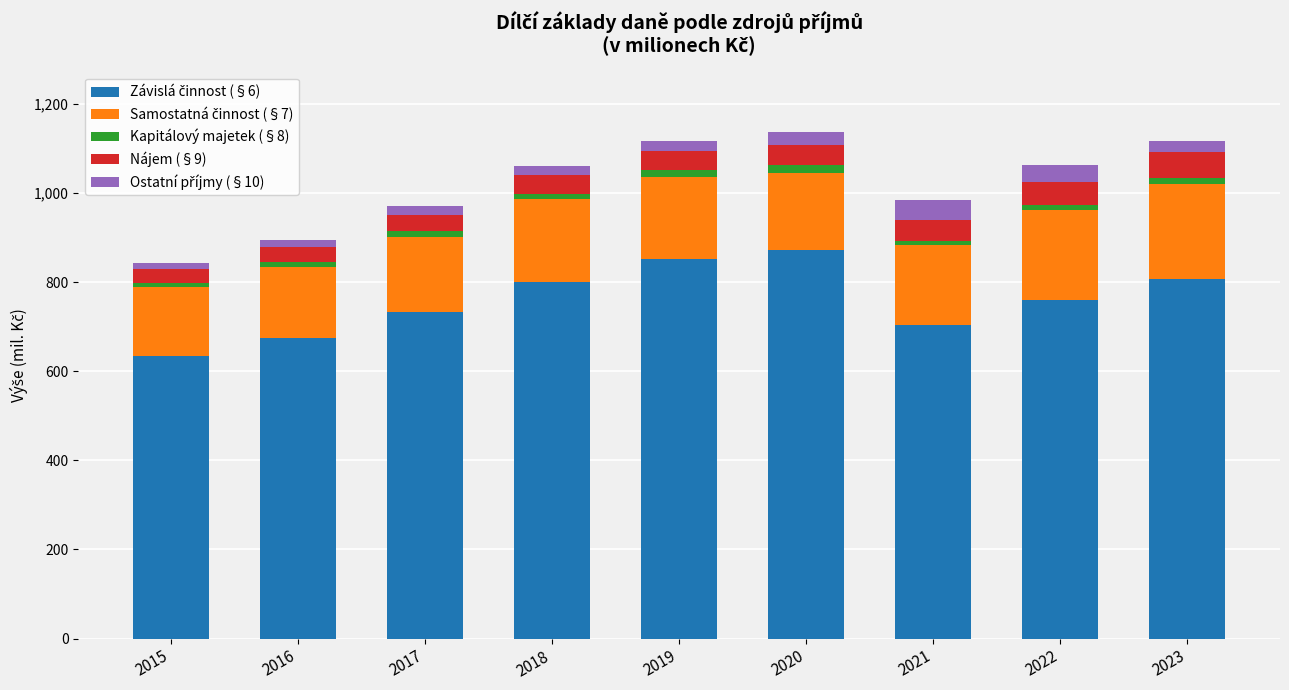

The Závislá činnost (§6) series shows 329.8 at 2017. True or false?

False